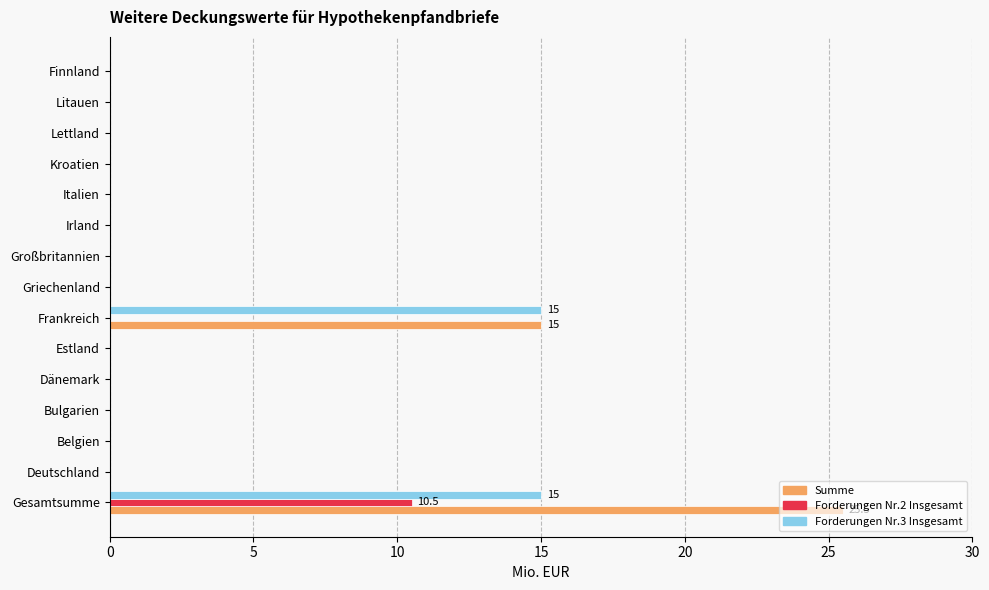

The value of Summe at Litauen is 0.0. True or false?

True